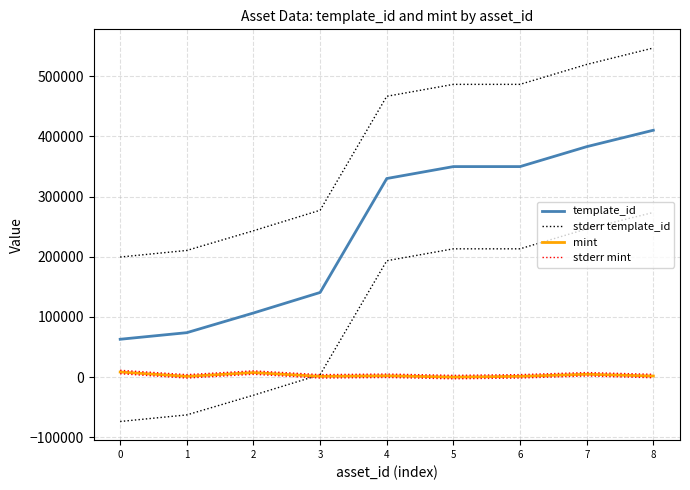

Read the template_id value at 4.

330131.0